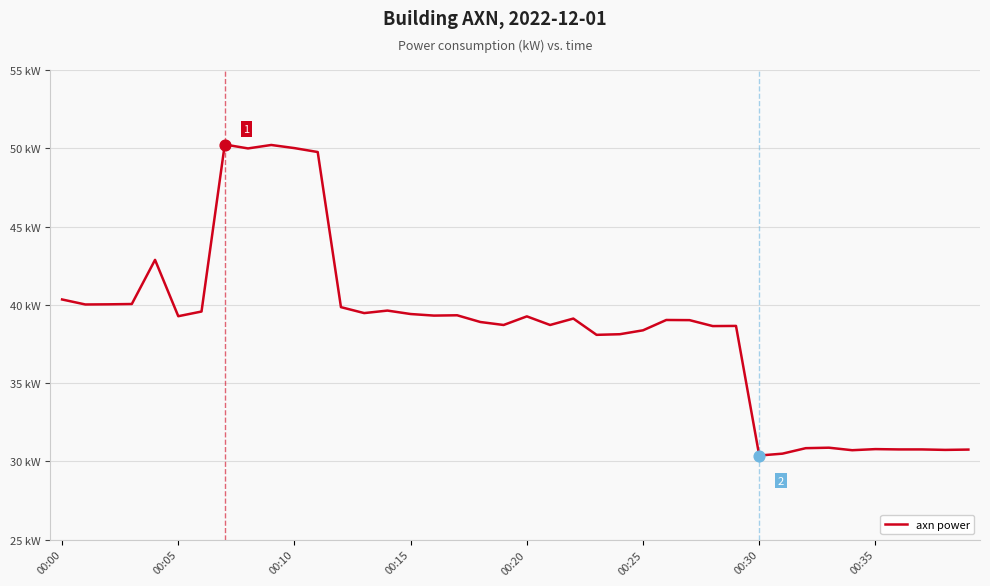

Is this an area chart (filled region under the line)?

No